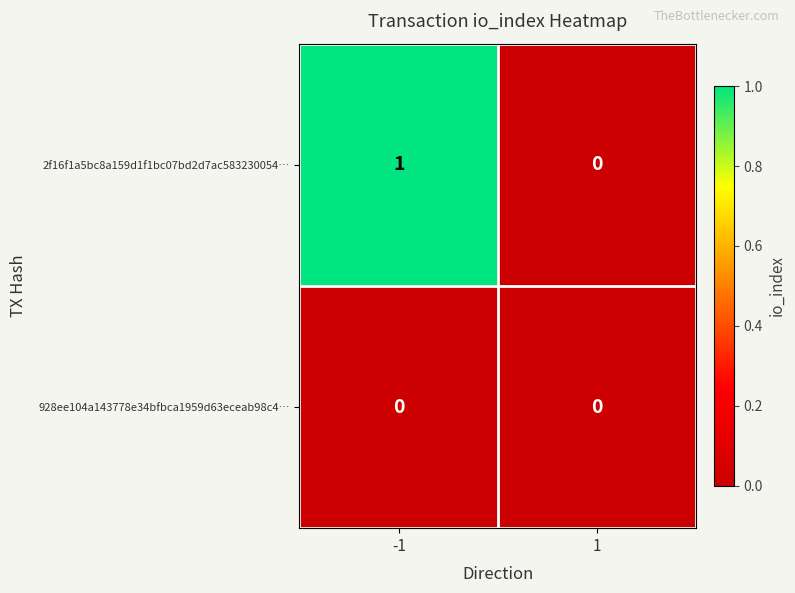

Reading right to left, list all the values displayed in this chart.

2f16f1a5bc8a159d1f1bc07bd2d7ac583230054…: 1=0	-1=1
928ee104a143778e34bfbca1959d63eceab98c4…: 1=0	-1=0